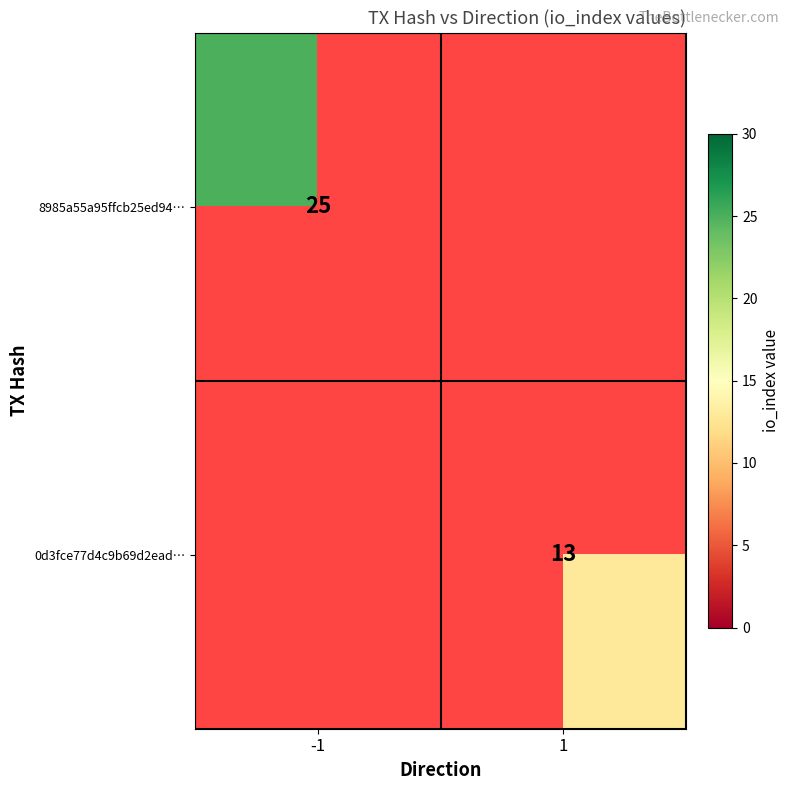

True or false: 0d3fce77d4c9b69d2ead… has a value of 13 at 1.

True